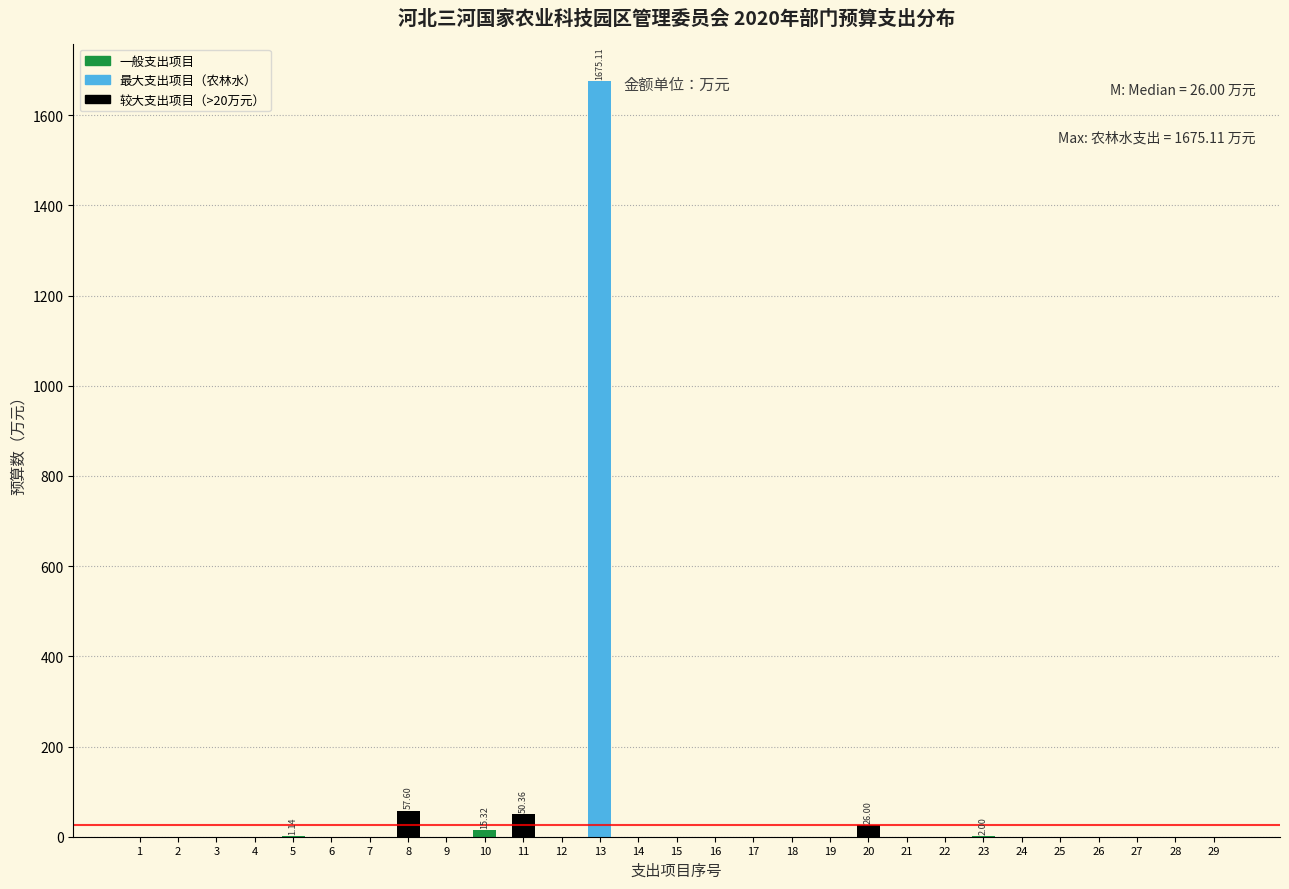

What is the change in value from 1 to 11?

+50.4